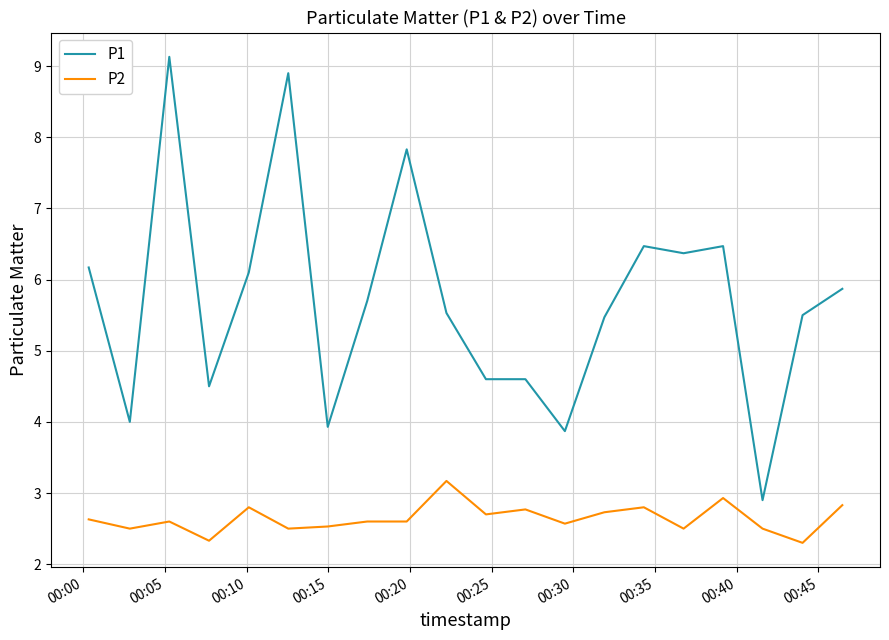

True or false: P1 and P2 cross at least once.

False